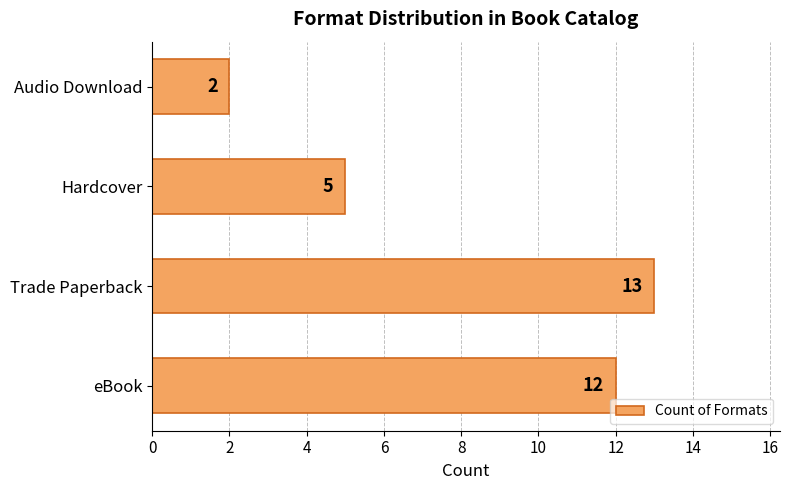

The chart shows a value of 2 at Hardcover. True or false?

False